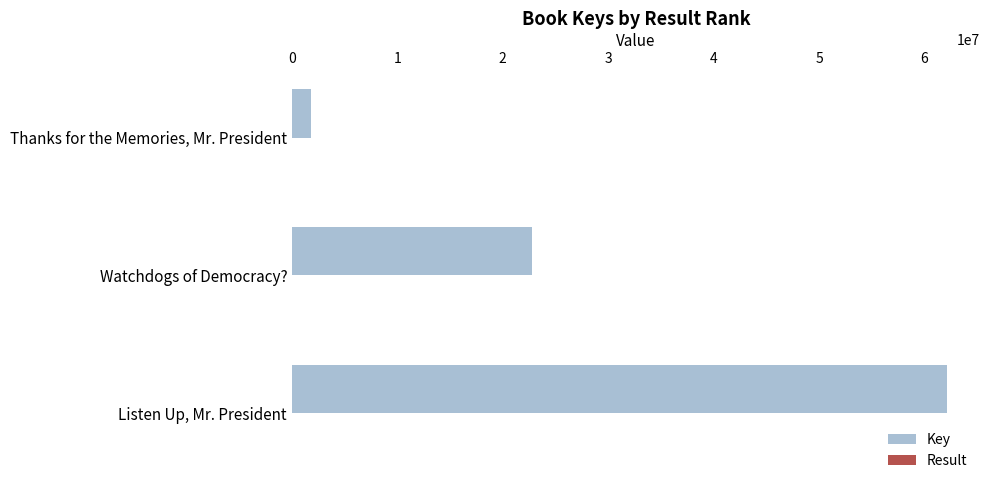

Is it true that Key equals 12354978 at Watchdogs of Democracy??

False